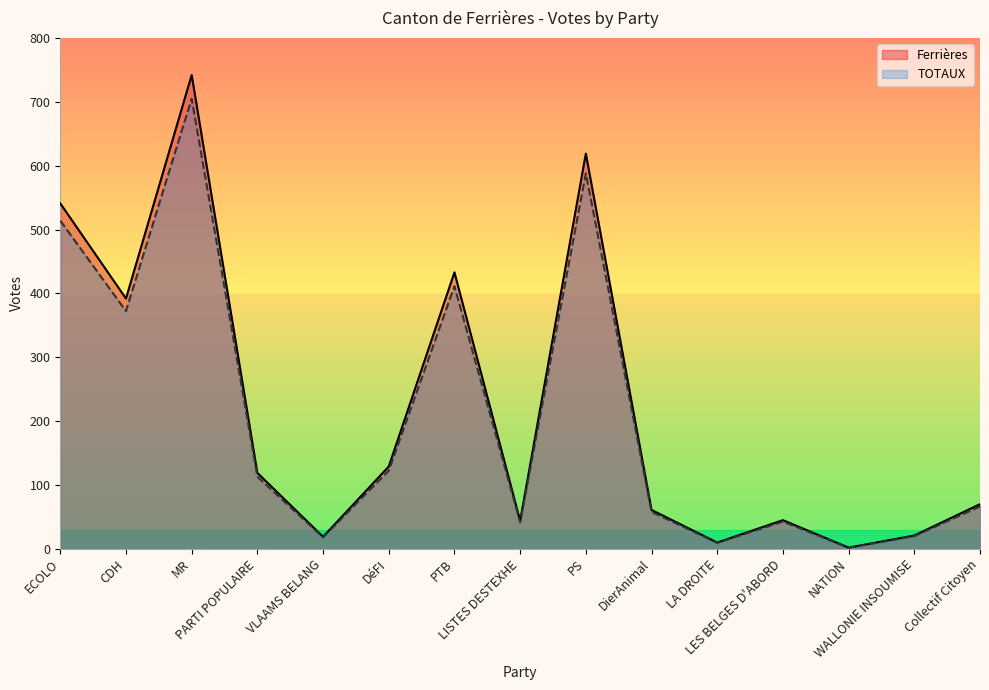

True or false: TOTAUX has more than 0 points higher than both neighbors.

True